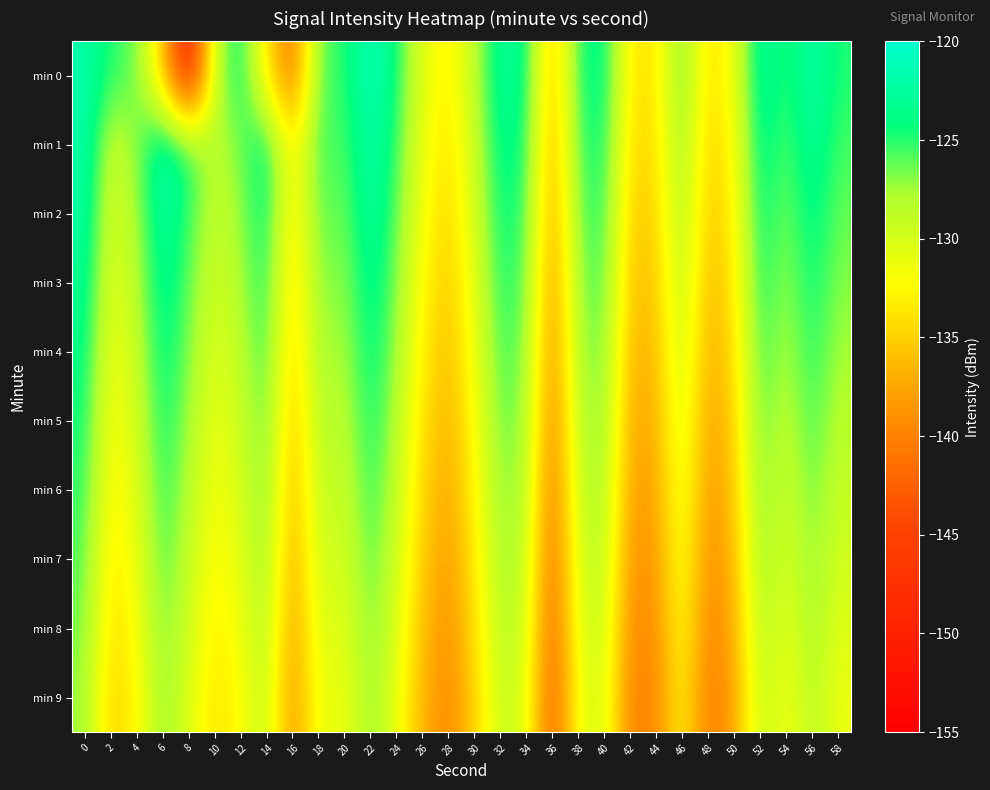

Reading left to right, list all the values displayed in this chart.

min 0: 0=-121.9	2=-125.1	4=-126.1	6=-135.4	8=-151.0	10=-128.7	12=-123.6	14=-133.7	16=-141.6	18=-125.8	20=-125.3	22=-120.8	24=-124.5	26=-130.7	28=-133.4	30=-128.6	32=-122.7	34=-123.7	36=-136.9	38=-124.8	40=-123.3	42=-133.7	44=-133.7	46=-126.0	48=-134.3	50=-131.5	52=-122.2	54=-125.3	56=-121.9	58=-124.9
min 1: 0=-121.7	2=-129.6	4=-127.1	6=-121.4	8=-124.7	10=-128.6	12=-126.7	14=-123.0	16=-133.6	18=-125.1	20=-126.1	22=-121.5	24=-125.3	26=-131.2	28=-134.1	30=-129.3	32=-123.4	34=-124.5	36=-137.6	38=-125.6	40=-124.1	42=-134.5	44=-134.2	46=-126.7	48=-135.1	50=-132.3	52=-123.0	54=-126.1	56=-122.7	58=-125.6
min 2: 0=-122.3	2=-130.2	4=-127.8	6=-122.1	8=-125.4	10=-129.1	12=-127.3	14=-123.6	16=-134.2	18=-125.8	20=-126.7	22=-122.2	24=-126.0	26=-131.8	28=-134.8	30=-130.0	32=-124.1	34=-125.2	36=-138.3	38=-126.3	40=-124.8	42=-135.2	44=-134.9	46=-127.4	48=-135.8	50=-133.0	52=-123.7	54=-126.8	56=-123.4	58=-126.3
min 3: 0=-123.0	2=-130.9	4=-128.5	6=-122.8	8=-126.1	10=-129.8	12=-128.0	14=-124.3	16=-134.9	18=-126.5	20=-127.4	22=-122.9	24=-126.7	26=-132.5	28=-135.5	30=-130.7	32=-124.8	34=-125.9	36=-139.0	38=-127.0	40=-125.5	42=-135.9	44=-135.6	46=-128.1	48=-136.5	50=-133.7	52=-124.4	54=-127.5	56=-124.1	58=-127.0
min 4: 0=-123.7	2=-131.6	4=-129.2	6=-123.5	8=-126.8	10=-130.5	12=-128.7	14=-125.0	16=-135.6	18=-127.2	20=-128.1	22=-123.6	24=-127.4	26=-133.2	28=-136.2	30=-131.4	32=-125.5	34=-126.6	36=-139.7	38=-127.7	40=-126.2	42=-136.6	44=-136.3	46=-128.8	48=-137.2	50=-134.4	52=-125.1	54=-128.2	56=-124.8	58=-127.7
min 5: 0=-124.4	2=-132.3	4=-129.9	6=-124.2	8=-127.5	10=-131.2	12=-129.4	14=-125.7	16=-136.3	18=-127.9	20=-128.8	22=-124.3	24=-128.1	26=-133.9	28=-136.9	30=-132.1	32=-126.2	34=-127.3	36=-140.4	38=-128.4	40=-126.9	42=-137.3	44=-137.0	46=-129.5	48=-137.9	50=-135.1	52=-125.8	54=-128.9	56=-125.5	58=-128.4
min 6: 0=-125.1	2=-133.0	4=-130.6	6=-124.9	8=-128.2	10=-131.9	12=-130.1	14=-126.4	16=-137.0	18=-128.6	20=-129.5	22=-125.0	24=-128.8	26=-134.6	28=-137.6	30=-132.8	32=-126.9	34=-128.0	36=-141.1	38=-129.1	40=-127.6	42=-138.0	44=-137.7	46=-130.2	48=-138.6	50=-135.8	52=-126.5	54=-129.6	56=-126.2	58=-129.1
min 7: 0=-125.8	2=-133.7	4=-131.3	6=-125.6	8=-128.9	10=-132.6	12=-130.8	14=-127.1	16=-137.7	18=-129.3	20=-130.2	22=-125.7	24=-129.5	26=-135.3	28=-138.3	30=-133.5	32=-127.6	34=-128.7	36=-141.8	38=-129.8	40=-128.3	42=-138.7	44=-138.4	46=-130.9	48=-139.3	50=-136.5	52=-127.2	54=-130.3	56=-126.9	58=-129.8
min 8: 0=-126.5	2=-134.4	4=-132.0	6=-126.3	8=-129.6	10=-133.3	12=-131.5	14=-127.8	16=-138.4	18=-130.0	20=-130.9	22=-126.4	24=-130.2	26=-136.0	28=-139.0	30=-134.2	32=-128.3	34=-129.4	36=-142.5	38=-130.5	40=-129.0	42=-139.4	44=-139.1	46=-131.6	48=-140.0	50=-137.2	52=-127.9	54=-131.0	56=-127.6	58=-130.5
min 9: 0=-127.2	2=-135.1	4=-132.7	6=-127.0	8=-130.3	10=-134.0	12=-132.2	14=-128.5	16=-139.1	18=-130.7	20=-131.6	22=-127.1	24=-130.9	26=-136.7	28=-139.7	30=-134.9	32=-129.0	34=-130.1	36=-143.2	38=-131.2	40=-129.7	42=-140.1	44=-139.8	46=-132.3	48=-140.7	50=-137.9	52=-128.6	54=-131.7	56=-128.3	58=-131.2